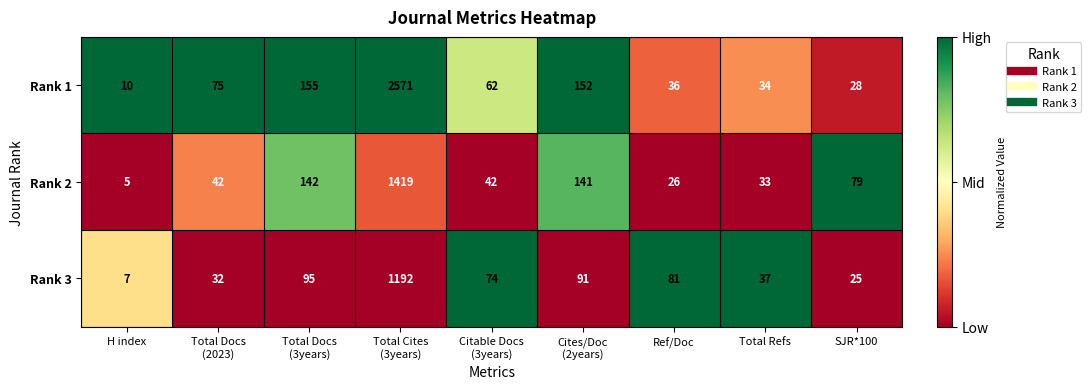

True or false: Rank 2 has a value of 26 at Ref/Doc.

True